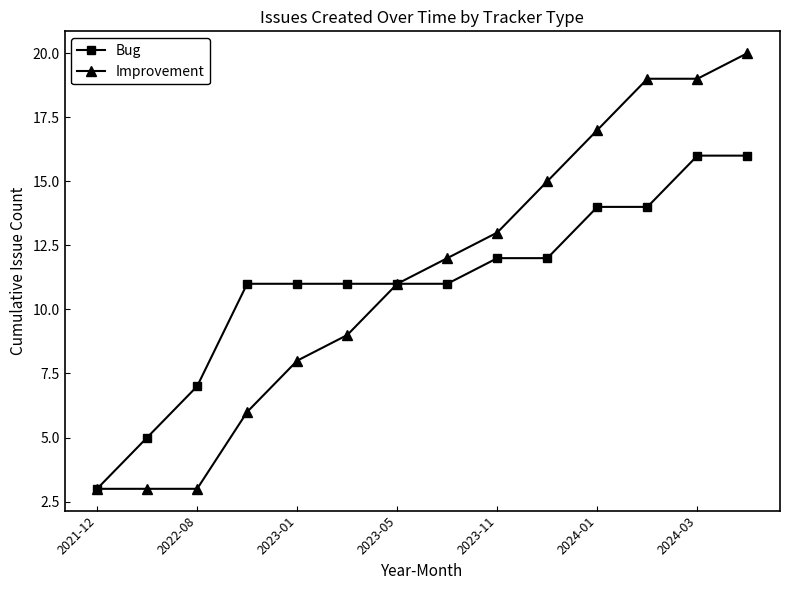

What is the value of the Improvement point at the 2nd from the left?

3